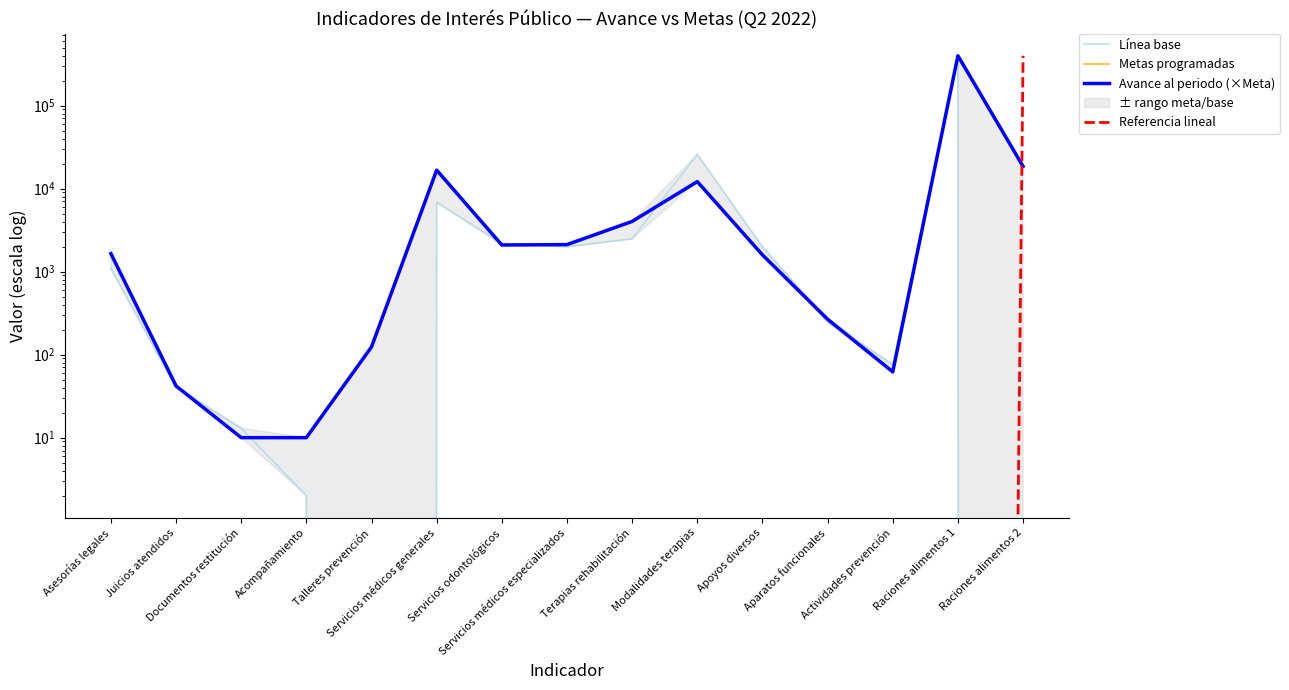

The Línea base series shows 2 at Acompañamiento. True or false?

True